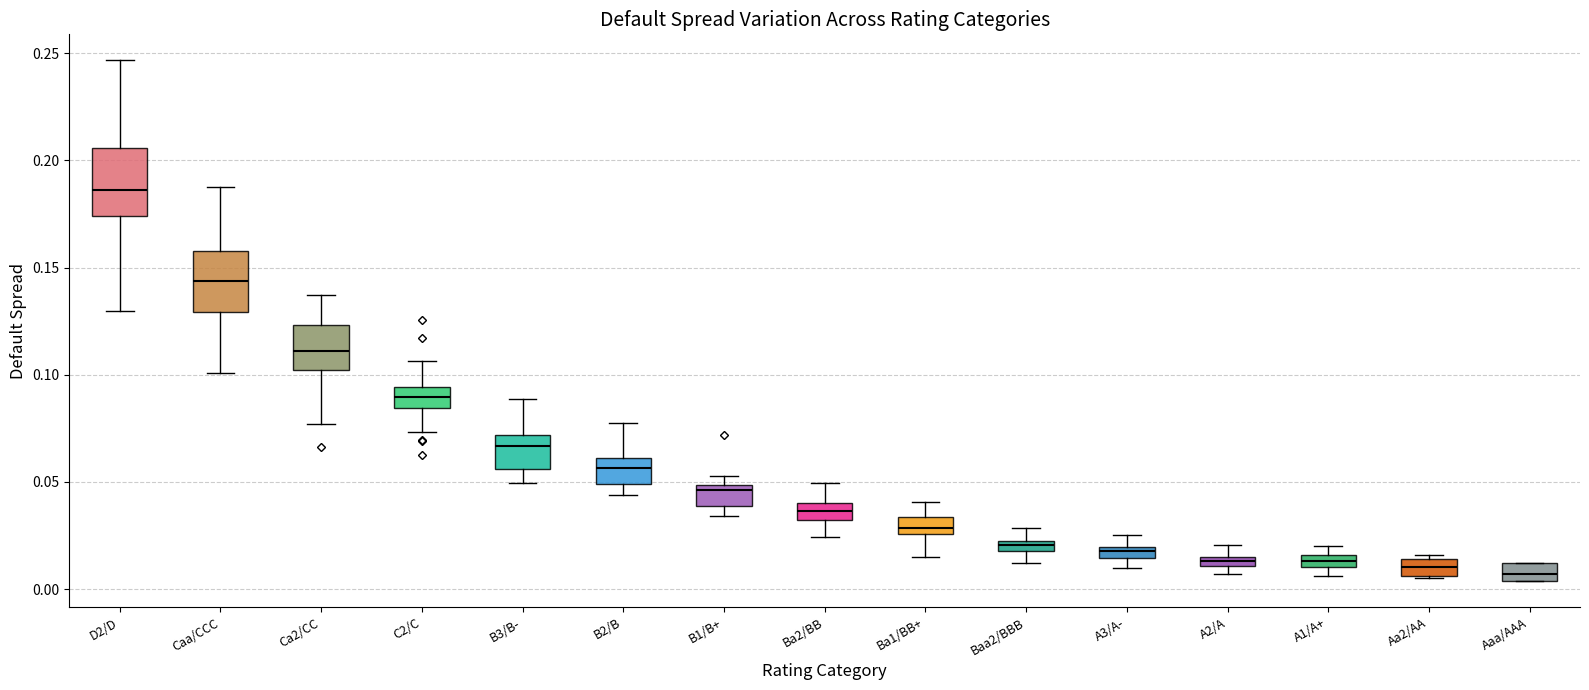

Which box has the highest median line?

D2/D